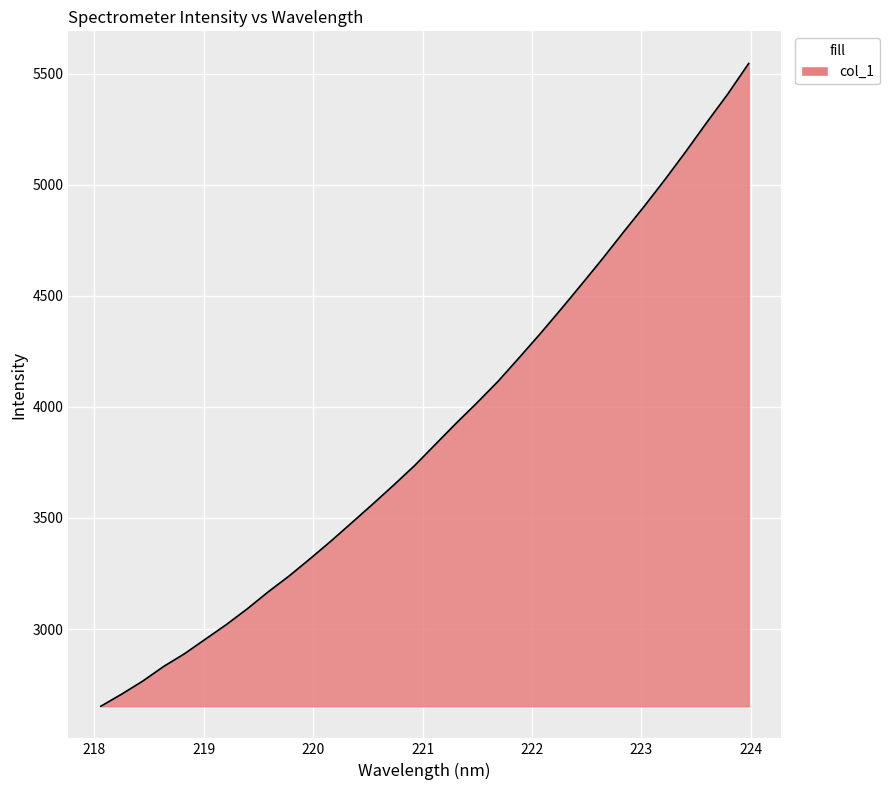

What is the difference between the maximum and minimum values?

2893.6